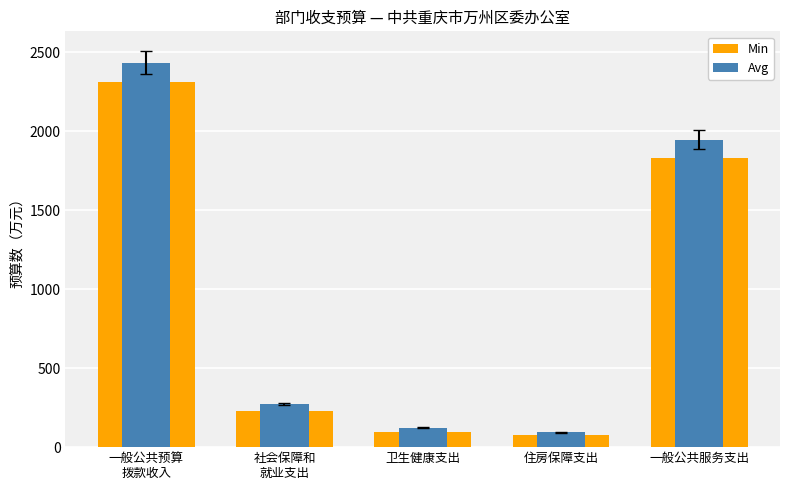

What position from the right is 一般公共预算
拨款收入?

5